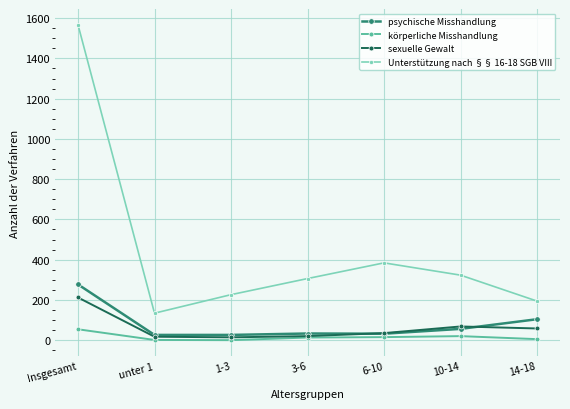

True or false: Unterstützung nach §§ 16-18 SGB VIII has a value of 625 at Insgesamt.

False